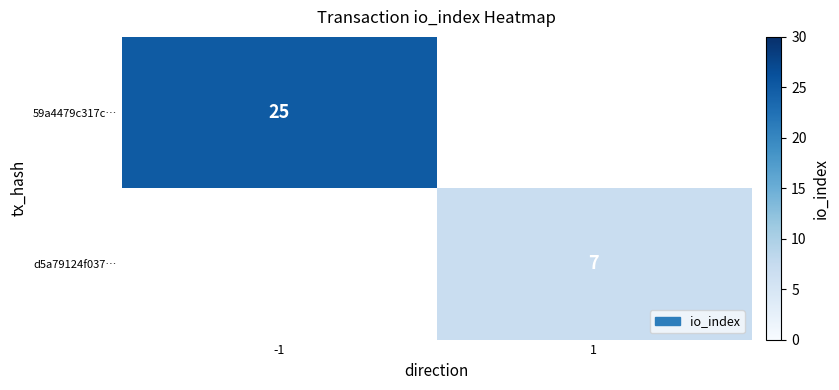

At which category does the chart reach its minimum across all series?

1